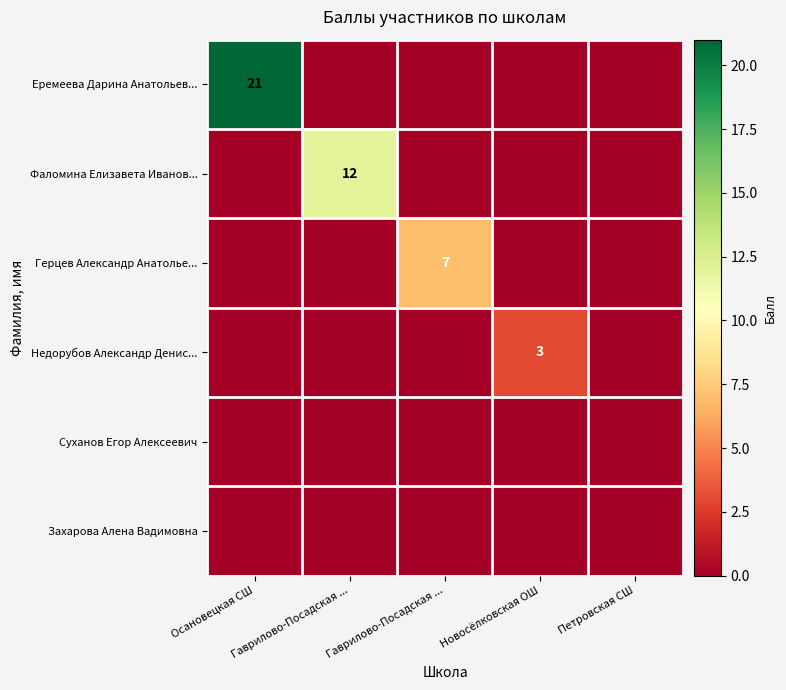

What is the sum of the Еремеева Дарина Анатольев... values at Осановецкая СШ and Новосёлковская ОШ?

21